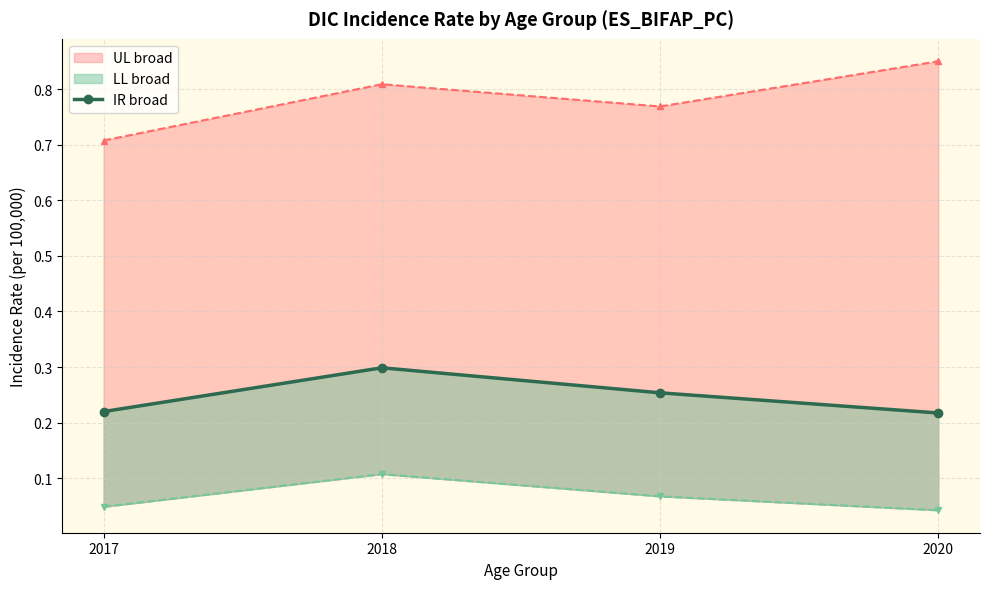

What is the change in value from 2017 to 2018?

+0.1